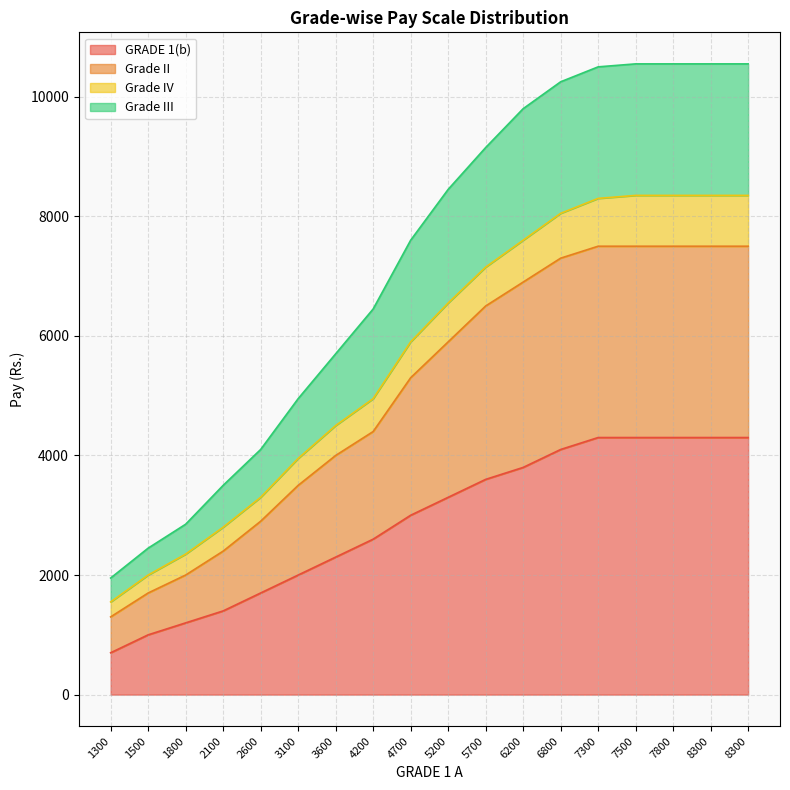

What is the value of the Grade II point at the 8th from the left?

4400